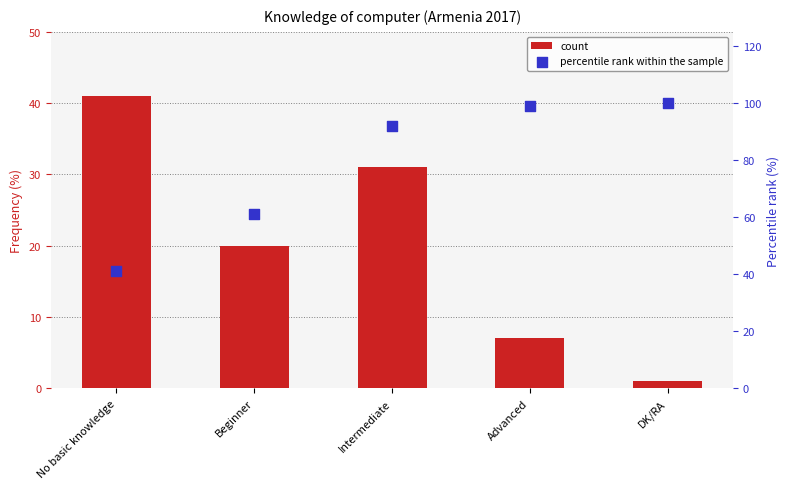

Which series contains the highest Y value?

percentile rank within the sample